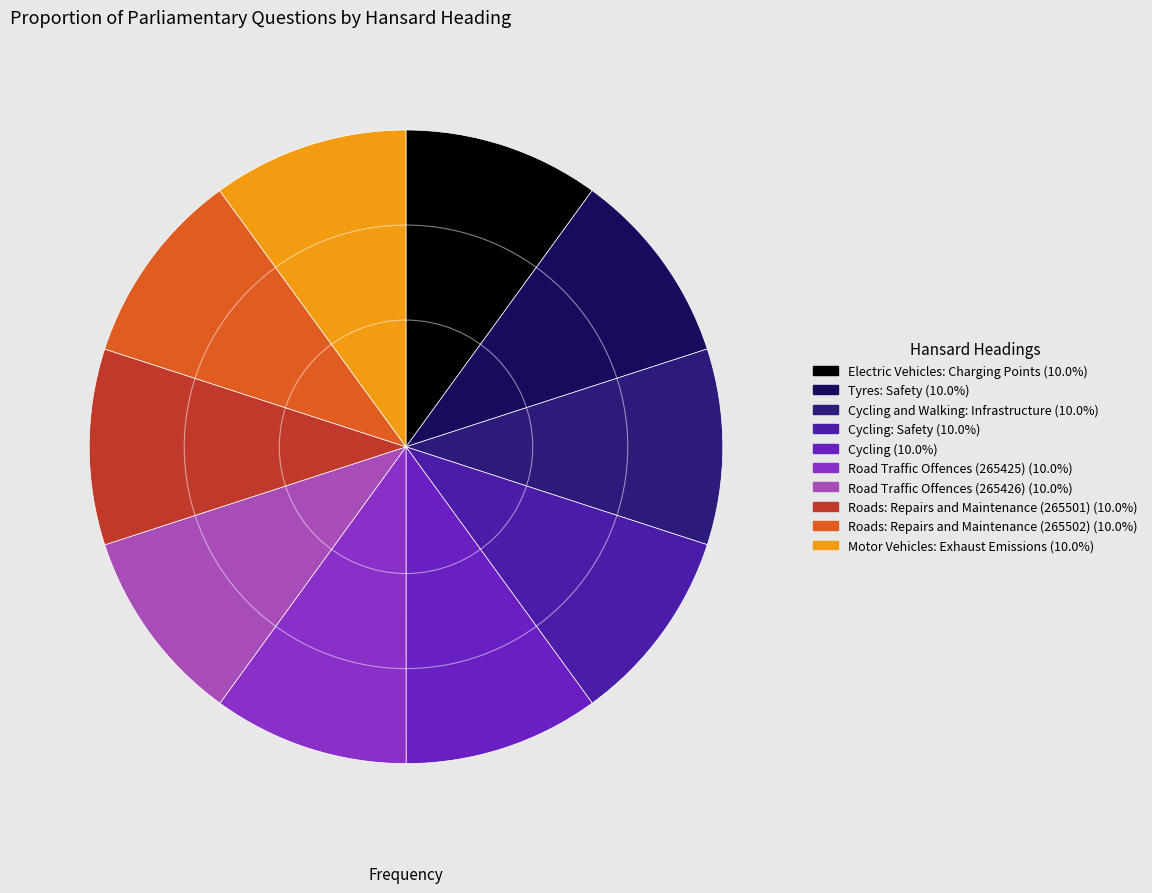

Is there a majority slice in this chart?

No